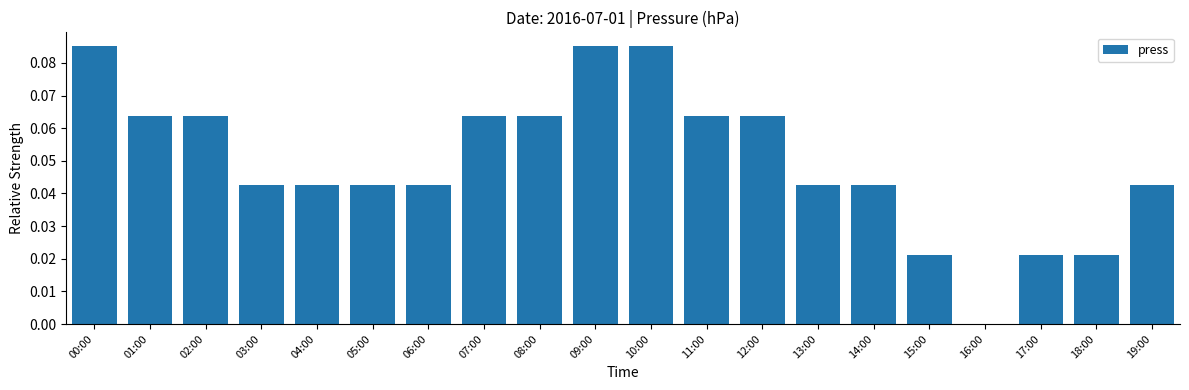

True or false: the data shows 0.0 at 18:00.

True